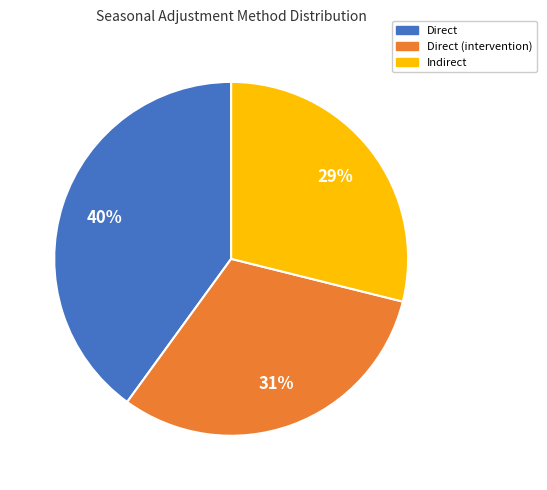

Does any single category account for the majority?

No